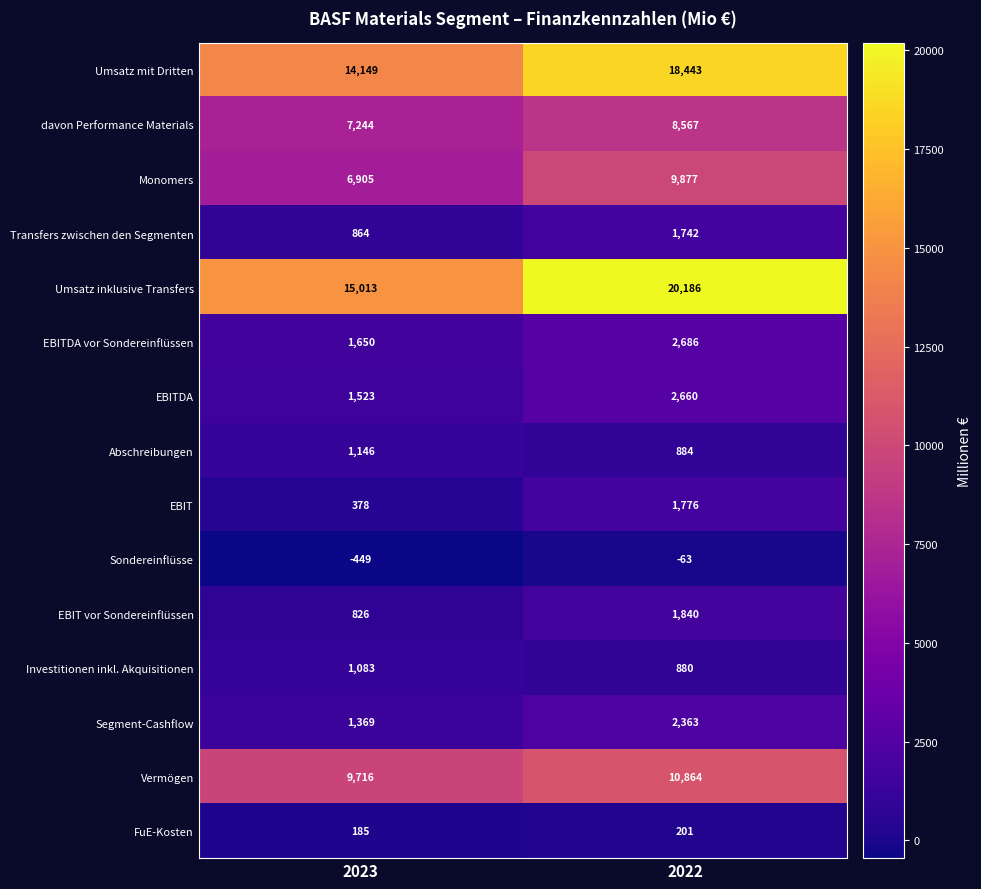

How many distinct data groups are displayed?

15